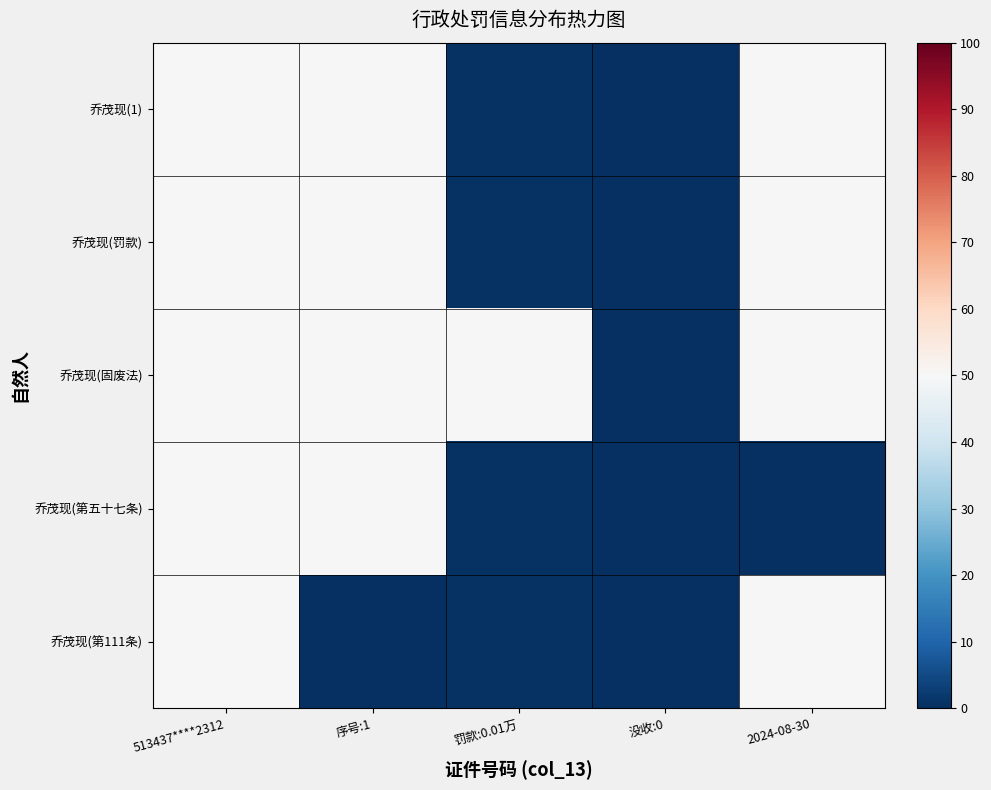

How many data points does each series have?

5